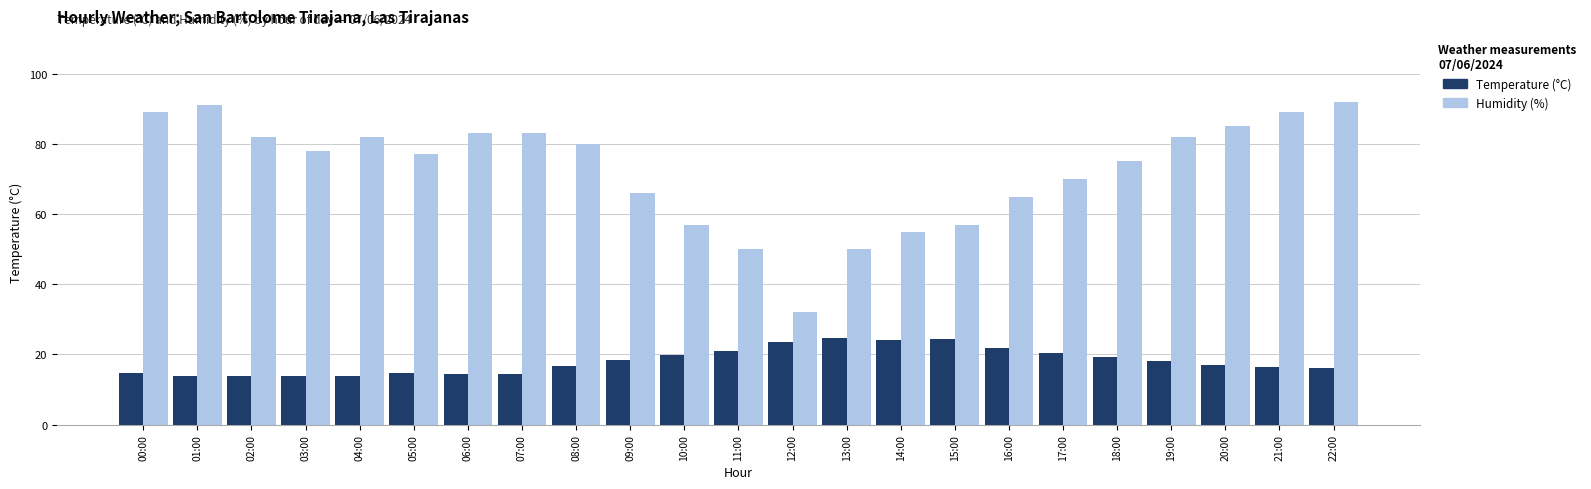

The Humidity (%) series shows 23.9 at 03:00. True or false?

False